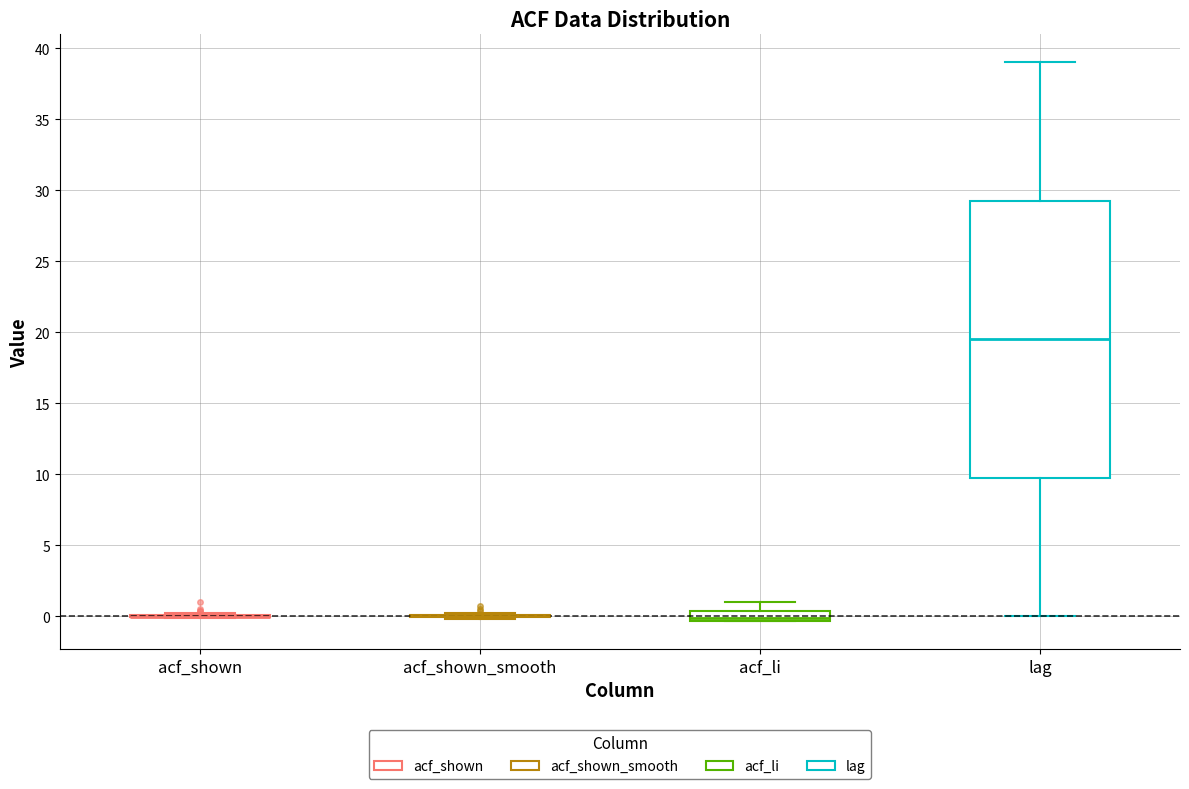

Comparing the boxes themselves (not the whiskers), which one is the tallest?

lag